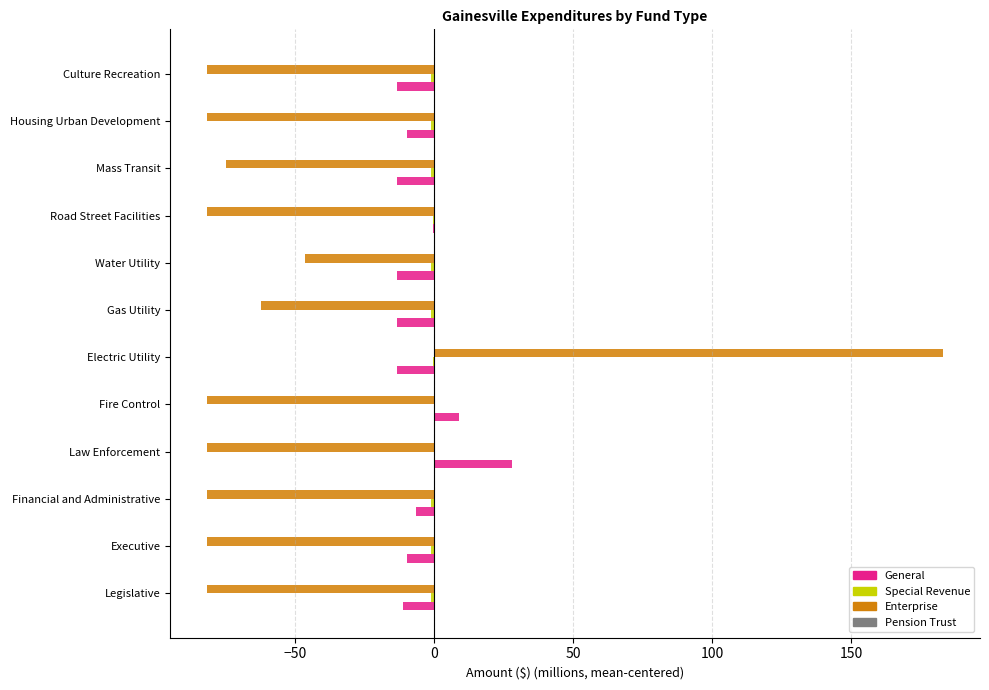

What is the maximum value for Enterprise?

183.1